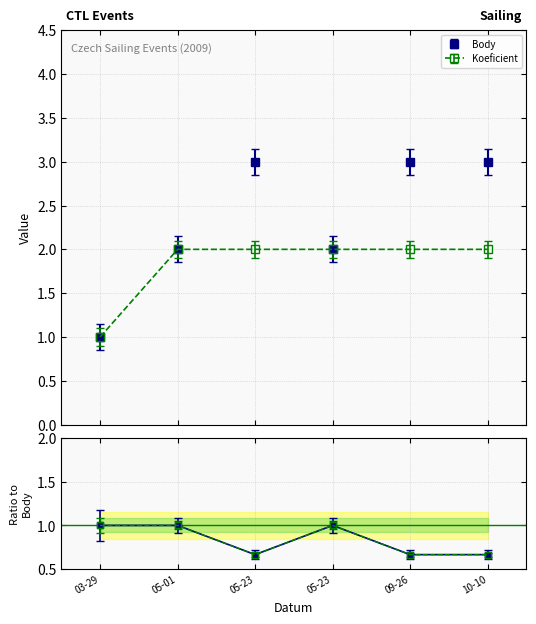

What is the total value across all series at 05-23?

5